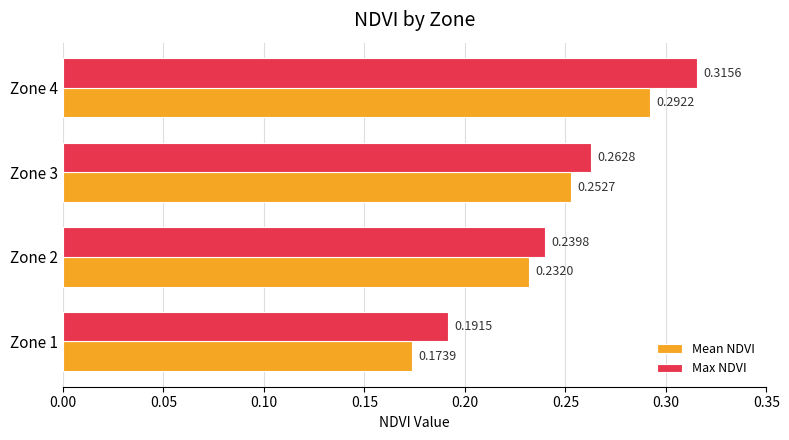

List the series in order of their peak value, highest first.

Max NDVI, Mean NDVI